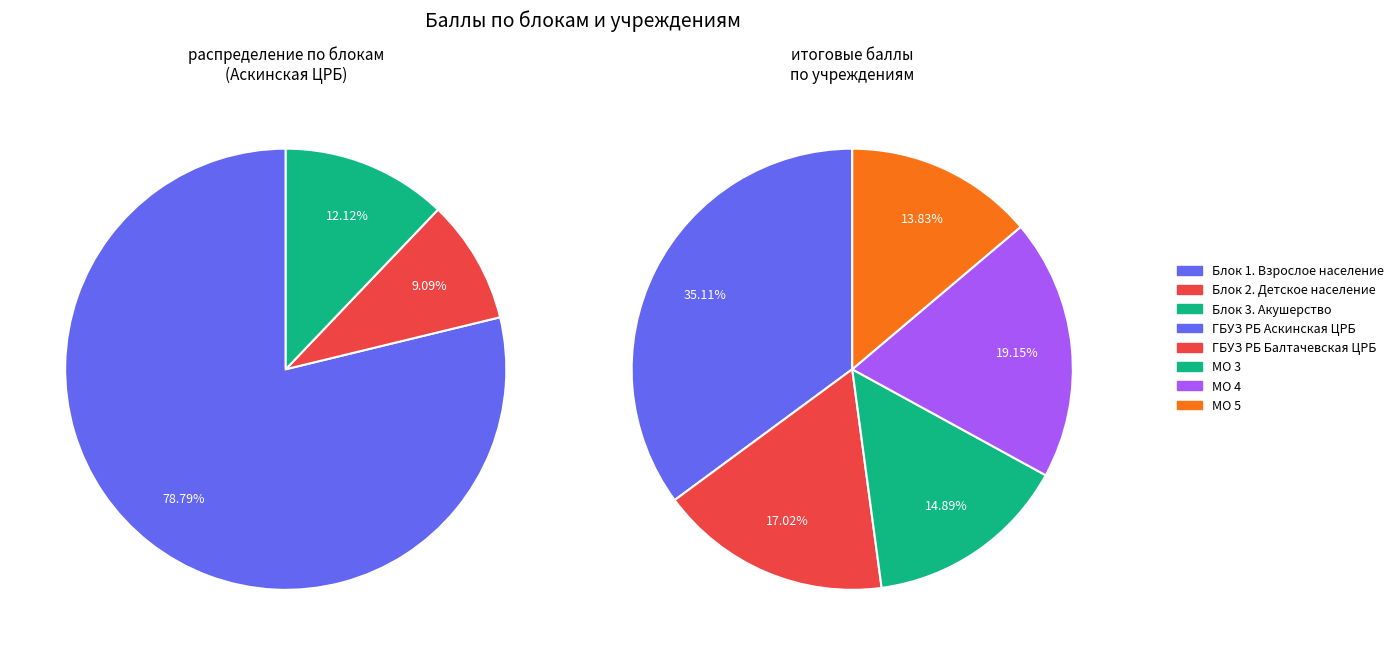

Which series changed the most between 0 and 4?

Блок 1 (Взрослое население)